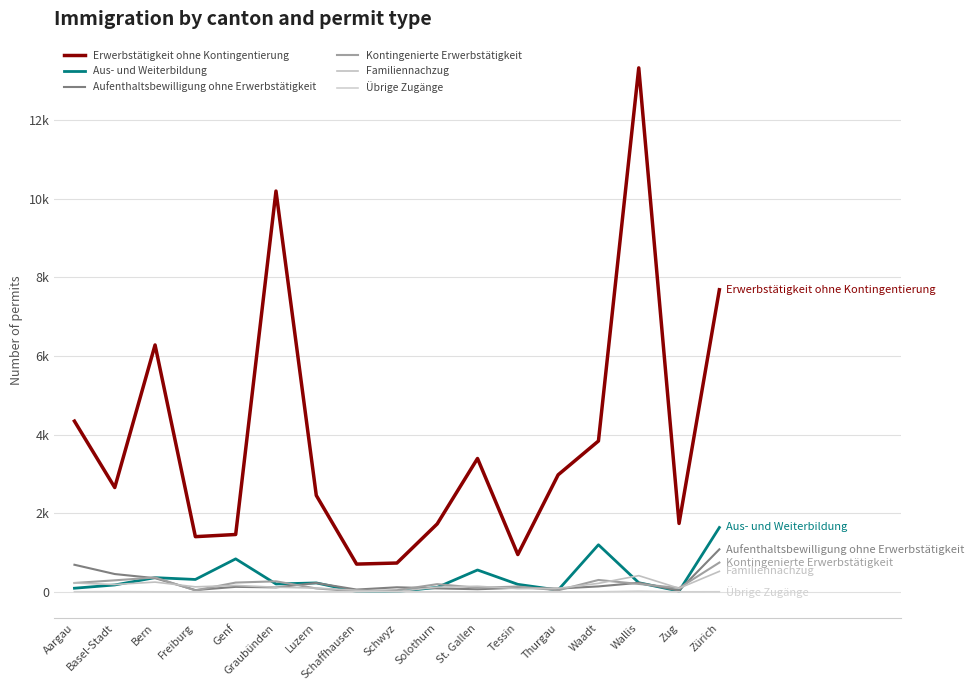

The Kontingenierte Erwerbstätigkeit series shows 15 at Freiburg. True or false?

False